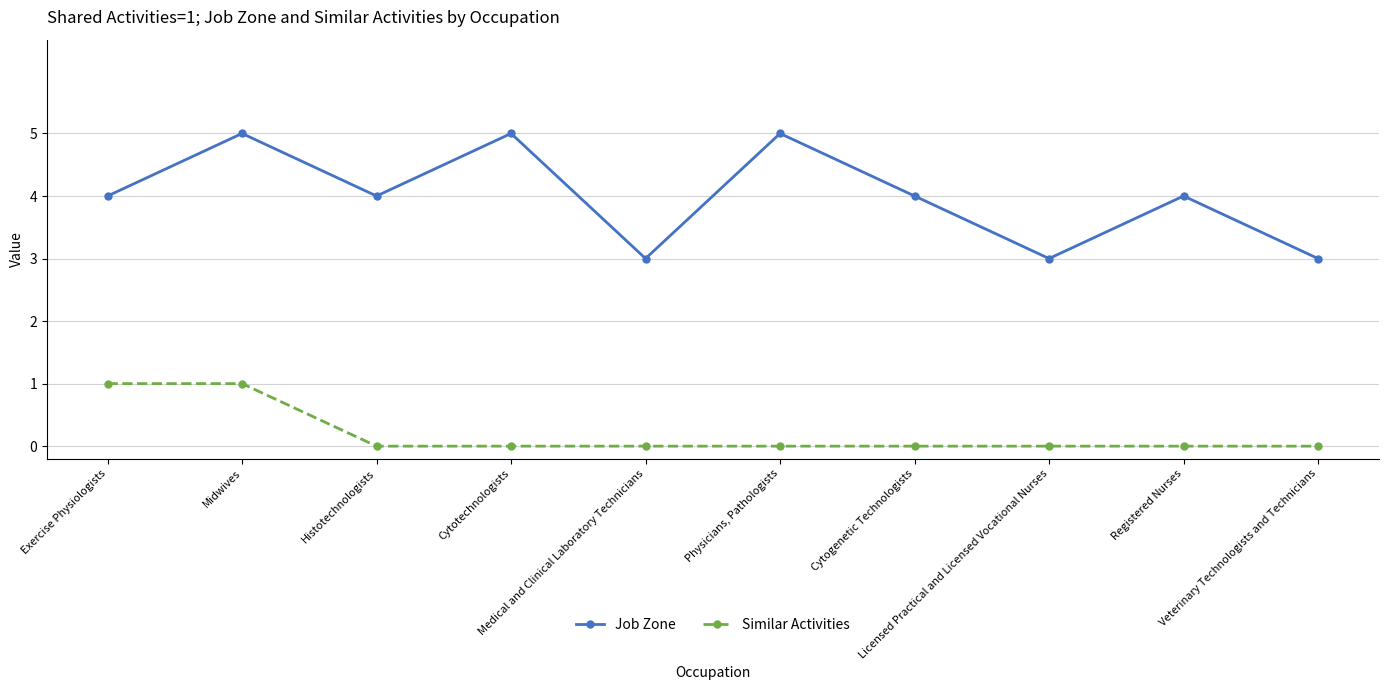

Reading right to left, extract all data points from this chart.

Job Zone: Veterinary Technologists and Technicians=3	Registered Nurses=4	Licensed Practical and Licensed Vocational Nurses=3	Cytogenetic Technologists=4	Physicians, Pathologists=5	Medical and Clinical Laboratory Technicians=3	Cytotechnologists=5	Histotechnologists=4	Midwives=5	Exercise Physiologists=4
Similar Activities: Veterinary Technologists and Technicians=0	Registered Nurses=0	Licensed Practical and Licensed Vocational Nurses=0	Cytogenetic Technologists=0	Physicians, Pathologists=0	Medical and Clinical Laboratory Technicians=0	Cytotechnologists=0	Histotechnologists=0	Midwives=1	Exercise Physiologists=1